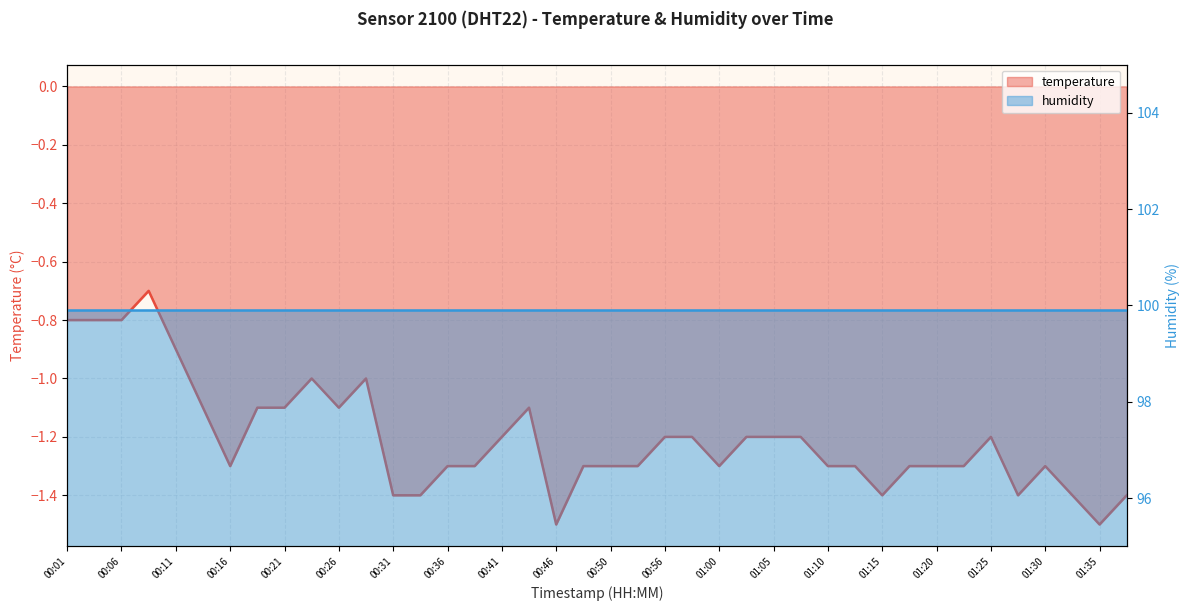

Reading left to right, list all the values displayed in this chart.

-0.8	-0.8	-0.8	-0.7	-0.9	-1.1	-1.3	-1.1	-1.1	-1.0	-1.1	-1.0	-1.4	-1.4	-1.3	-1.3	-1.2	-1.1	-1.5	-1.3	-1.3	-1.3	-1.2	-1.2	-1.3	-1.2	-1.2	-1.2	-1.3	-1.3	-1.4	-1.3	-1.3	-1.3	-1.2	-1.4	-1.3	-1.4	-1.5	-1.4